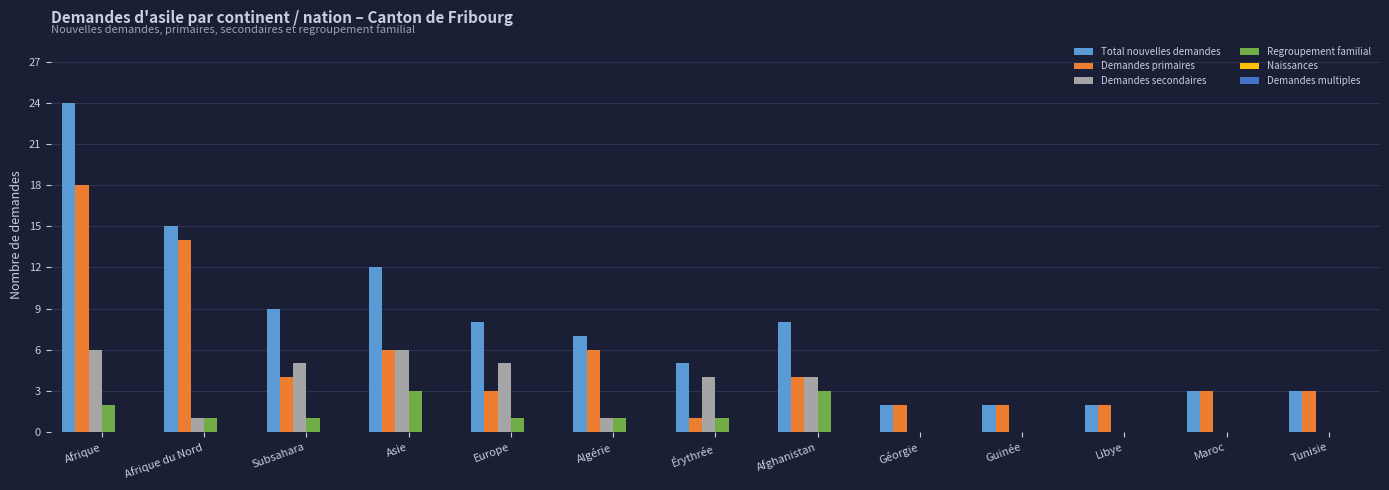

What is the highest value of the Demandes secondaires series?

6